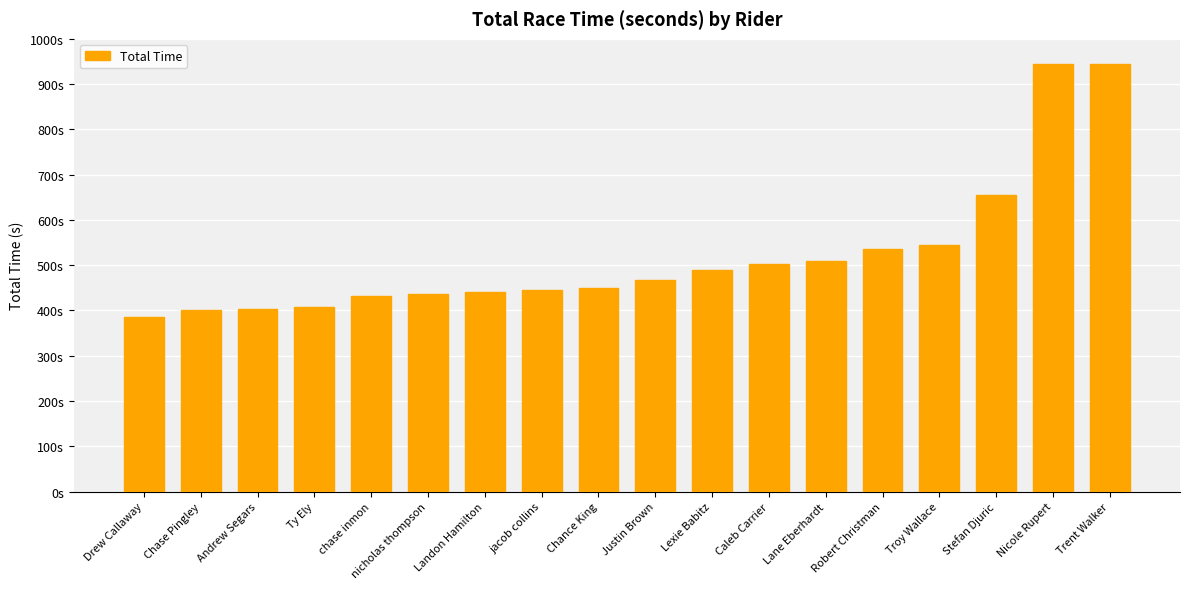

What is the label of the 17th bar from the left?

Nicole Rupert